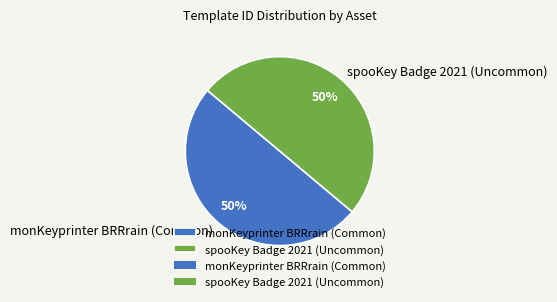

The monKeyprinter BRRrain (Common) slice represents 41% of the pie. True or false?

False